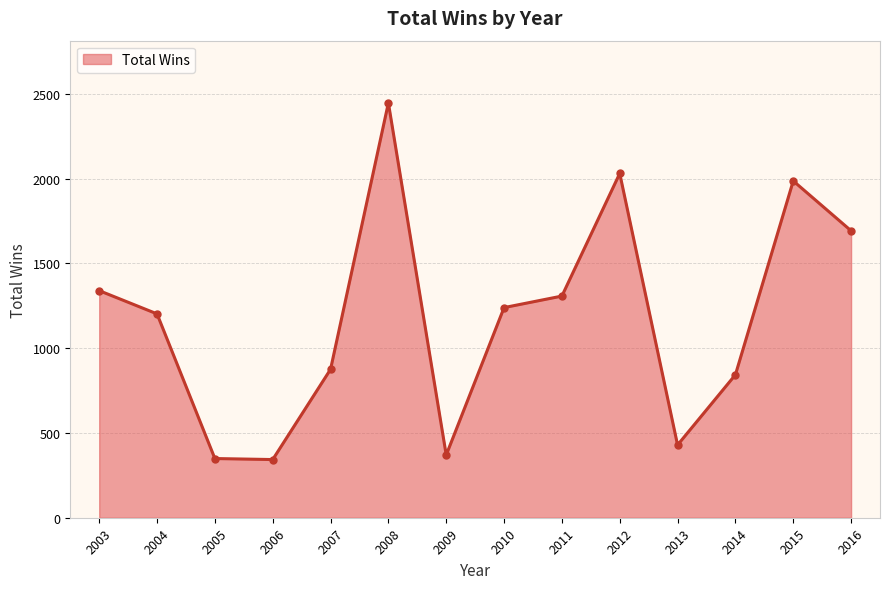

True or false: the data has more than 0 interior local peaks.

True